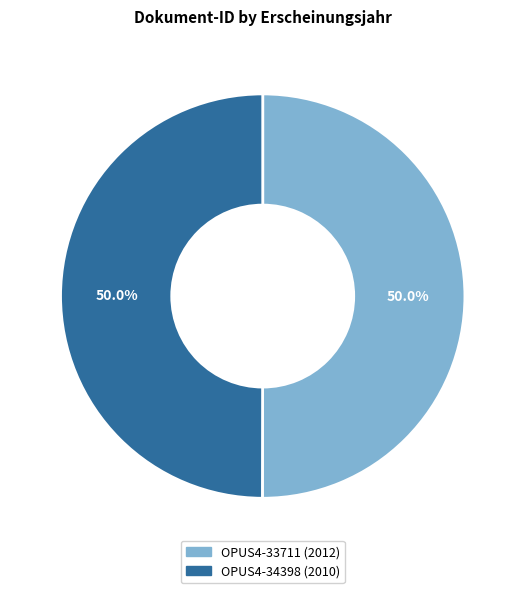

To the nearest percent, what percentage of the pie is OPUS4-34398?

50%